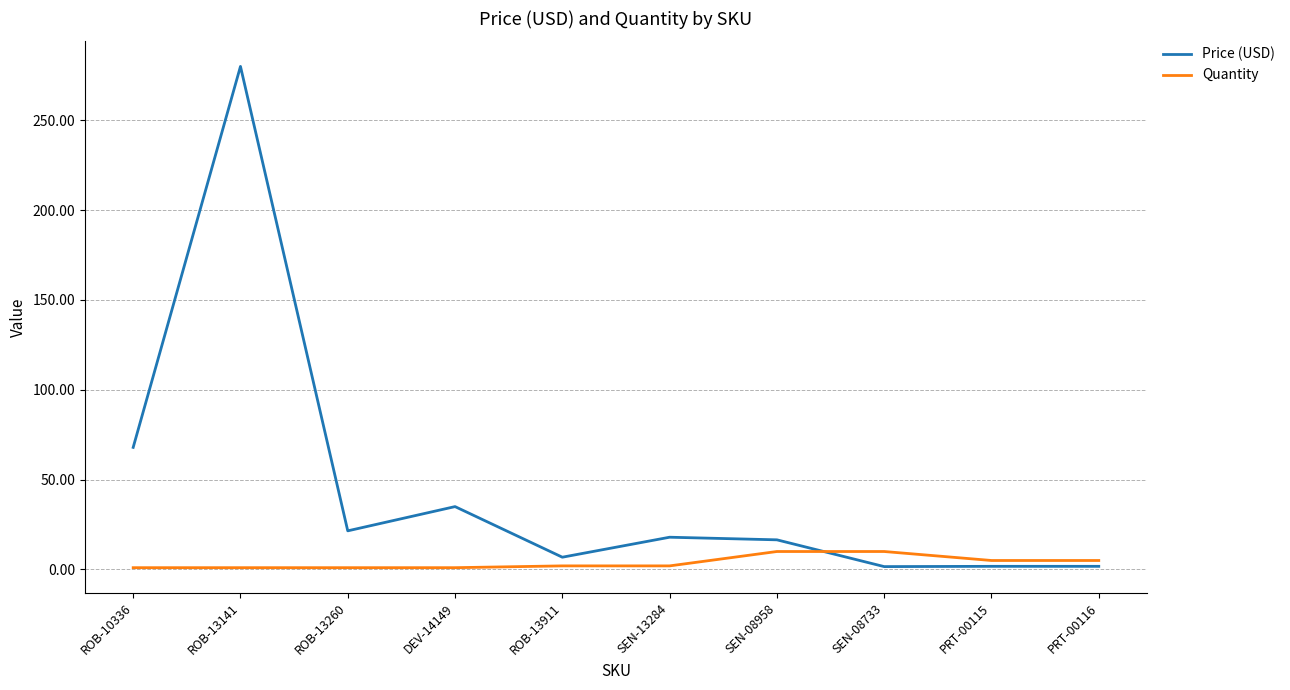

Which series changed the most between SEN-13284 and SEN-08733?

Price (USD)